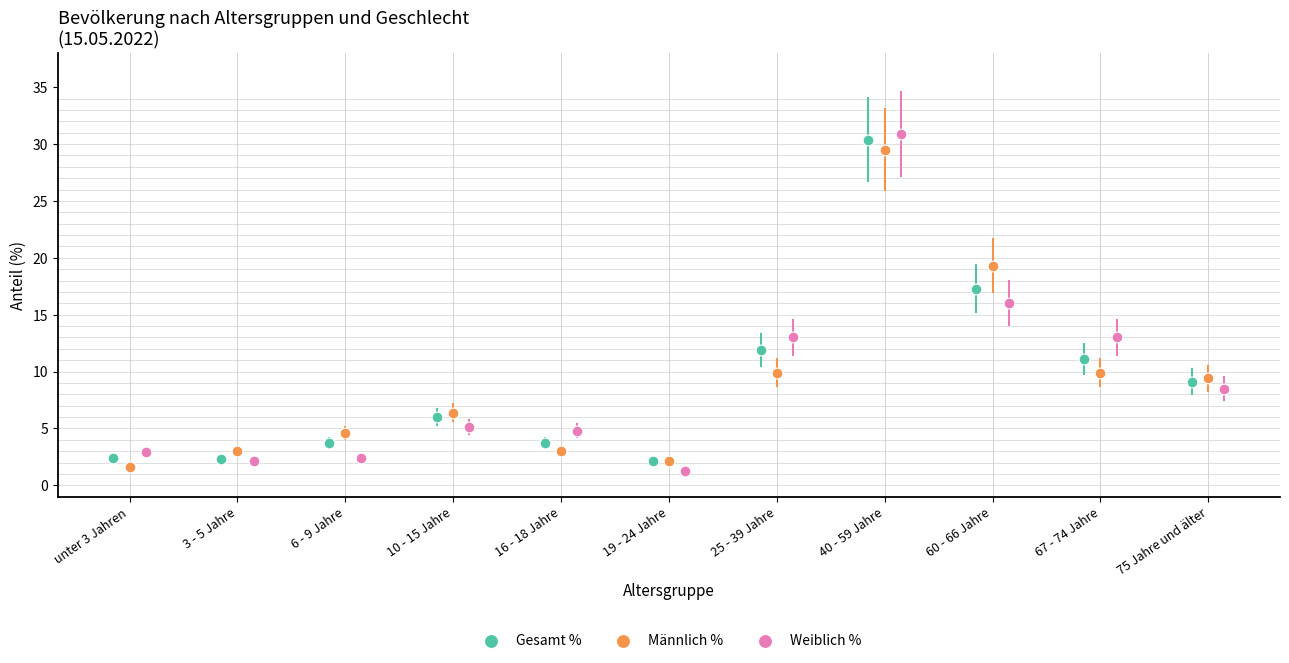

Which series has the largest Y range (max minus min)?

Weiblich %